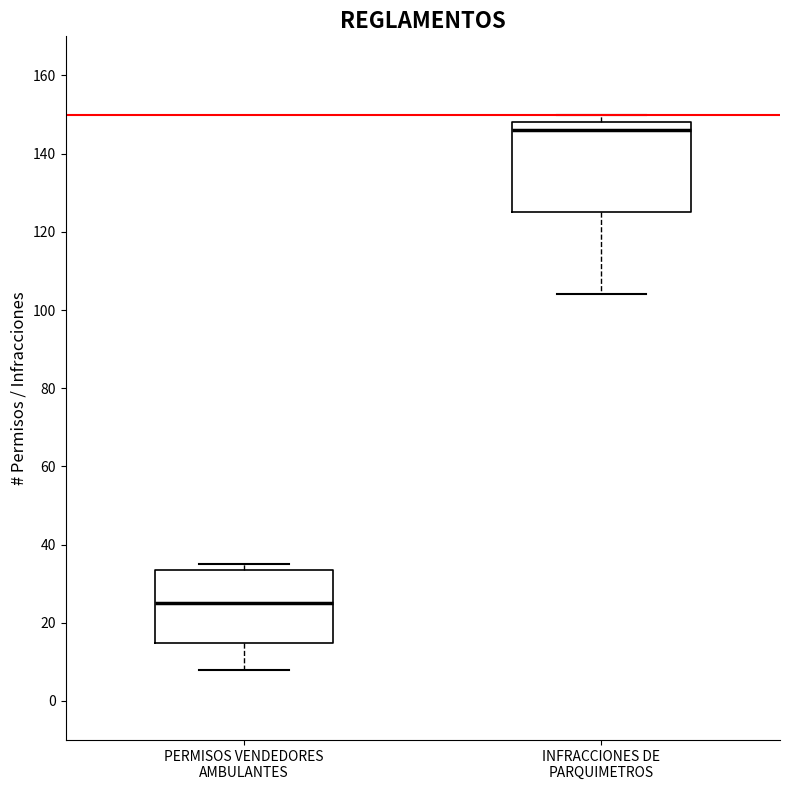

Which box has the lowest median line?

PERMISOS VENDEDORES AMBULANTES